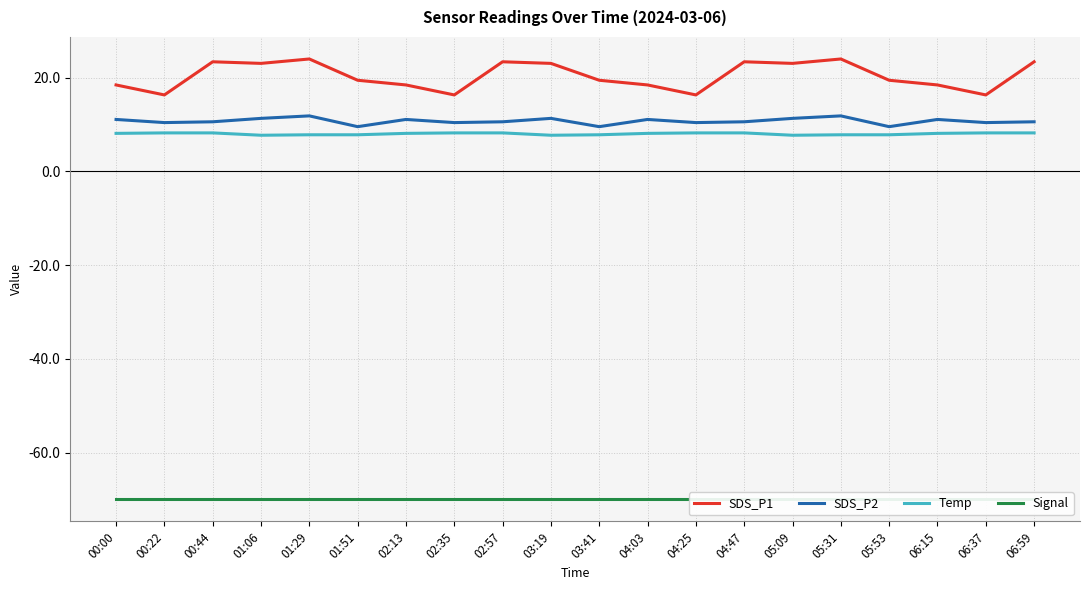

What position from the right is 01:29?

16